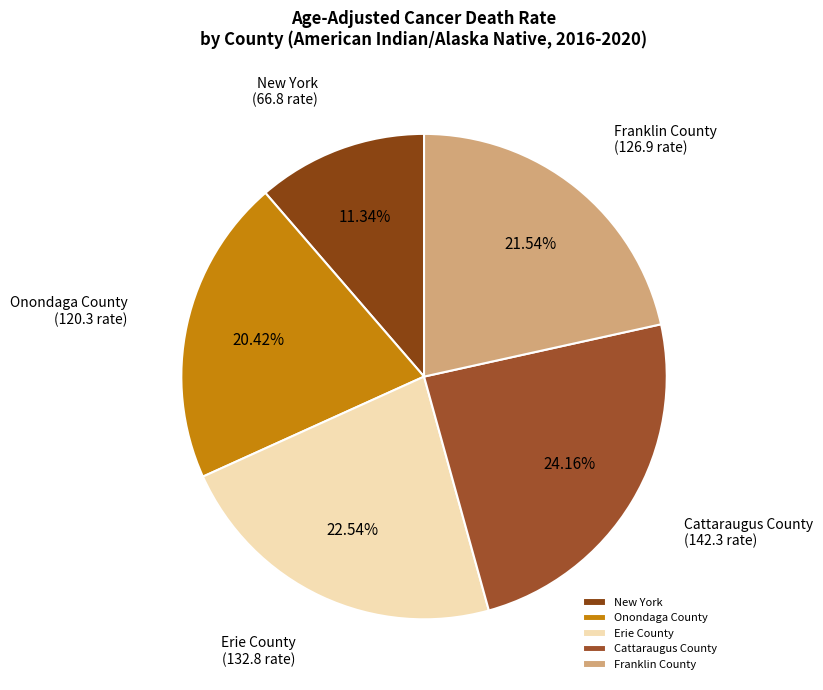

How many slices are in this pie chart?

5